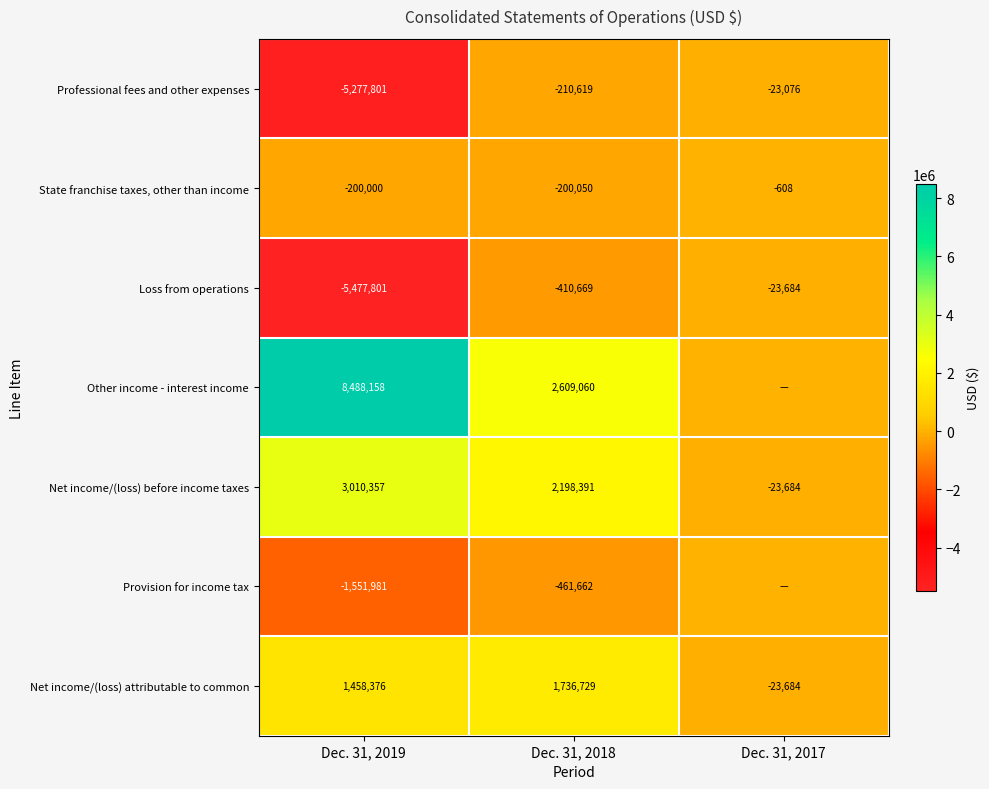

Is the value of State franchise taxes, other than income at Dec. 31, 2018 greater than the value of Professional fees and other expenses at Dec. 31, 2017?

No